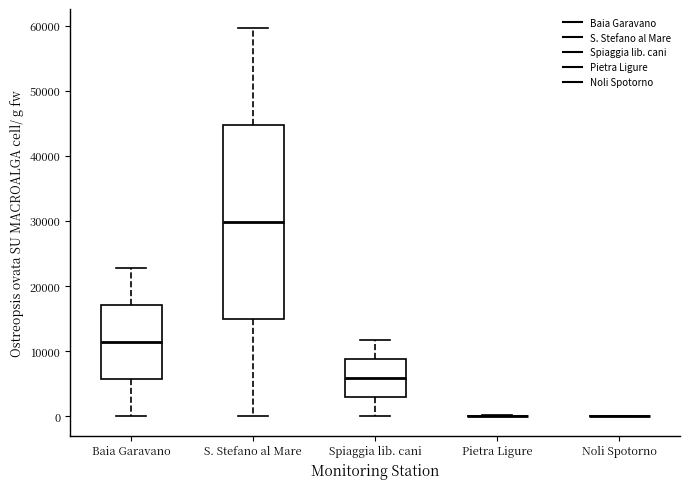

Reading left to right, transcribe this box plot: for each box, give where its median line is, the range the box spans, and where its two whiskers end, as read against the y-axis. The values are not printed on the chart, so give them approximately, as read against the axis.

Baia Garavano: median 11000, box 6000 to 17000, whiskers 0 to 23000
S. Stefano al Mare: median 30000, box 15000 to 45000, whiskers 0 to 60000
Spiaggia lib. cani: median 6000, box 3000 to 9000, whiskers 0 to 12000
Pietra Ligure: box collapsed to a line at 0, whiskers 0 to 0
Noli Spotorno: box collapsed to a line at 0, whiskers 0 to 0